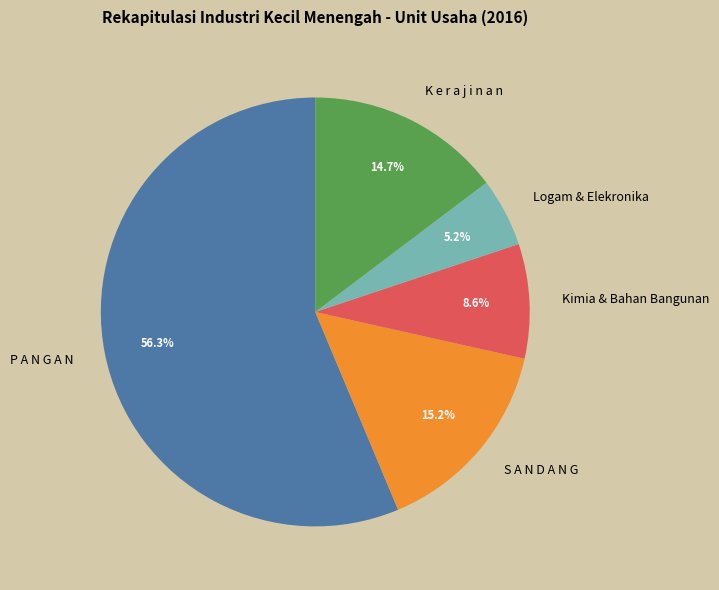

To the nearest percent, what portion does Kimia & Bahan Bangunan represent?

9%